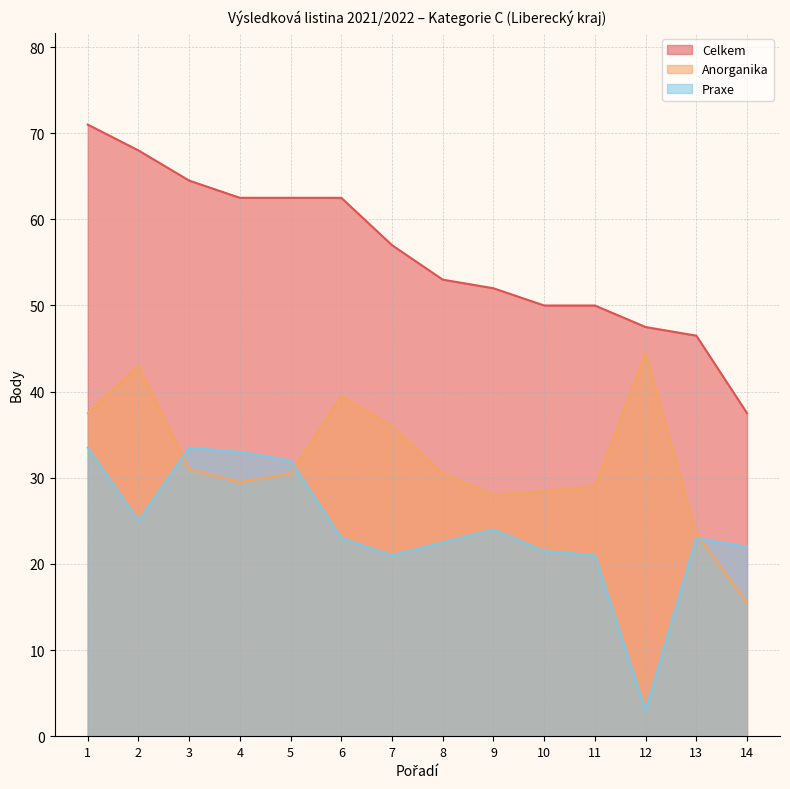

What is the difference between the Celkem values at 11 and 3?

14.5